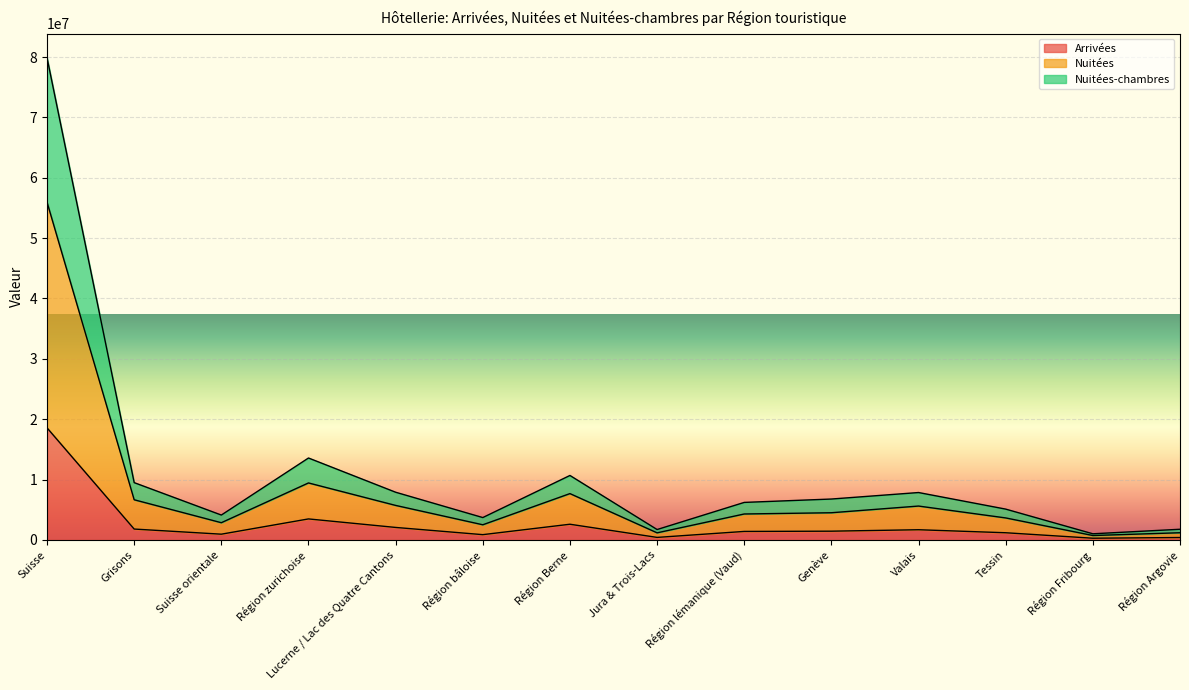

What are all the series names shown in the legend?

Arrivées, Nuitées, Nuitées-chambres